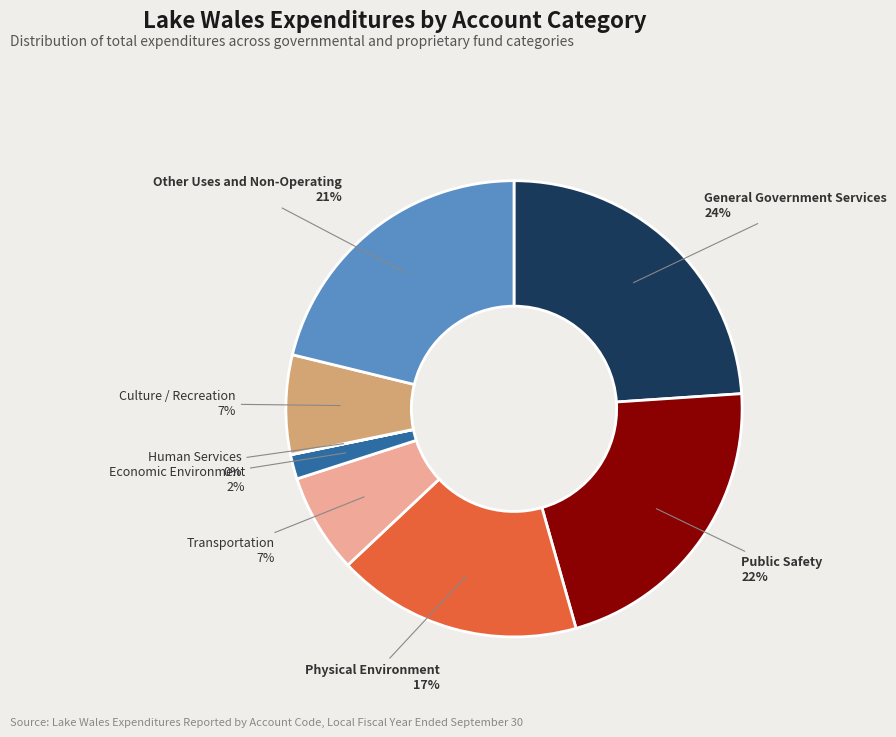

Approximately how many times larger is the value at Culture / Recreation compared to Public Safety?

0.3